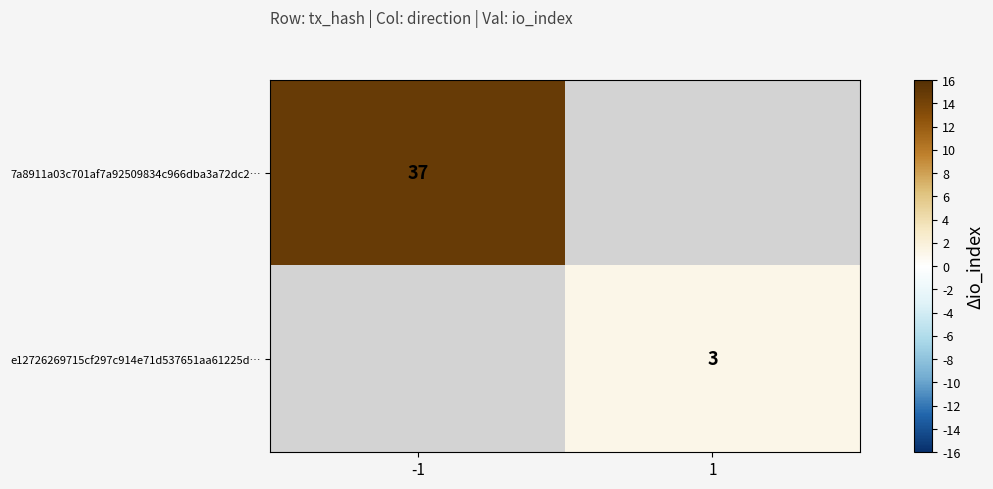

Is it true that e12726269715cf297c914e71d537651aa61225d… equals 2 at 1?

False